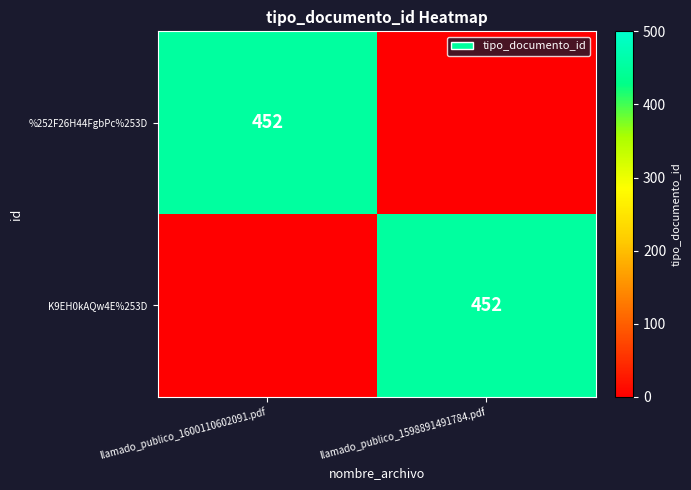

The value of %252F26H44FgbPc%253D at llamado_publico_1600110602091.pdf is 452. True or false?

True